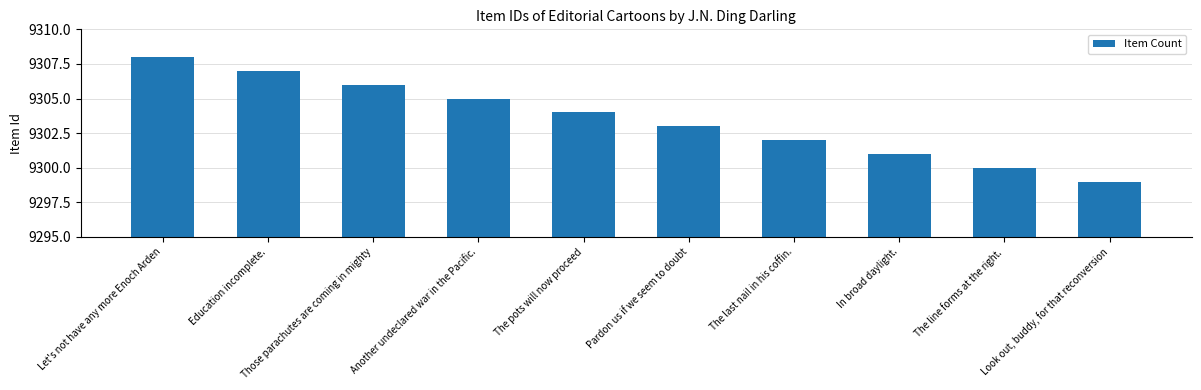

Reading right to left, extract all data points from this chart.

9299	9300	9301	9302	9303	9304	9305	9306	9307	9308